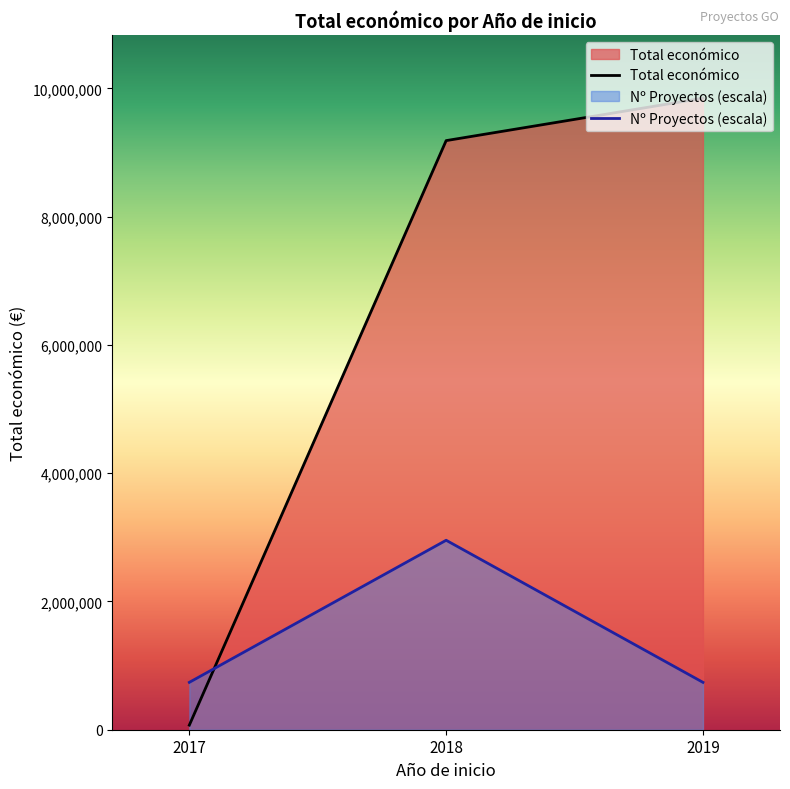

What is the spread (max minus min) of values at 2018?

6231872.4